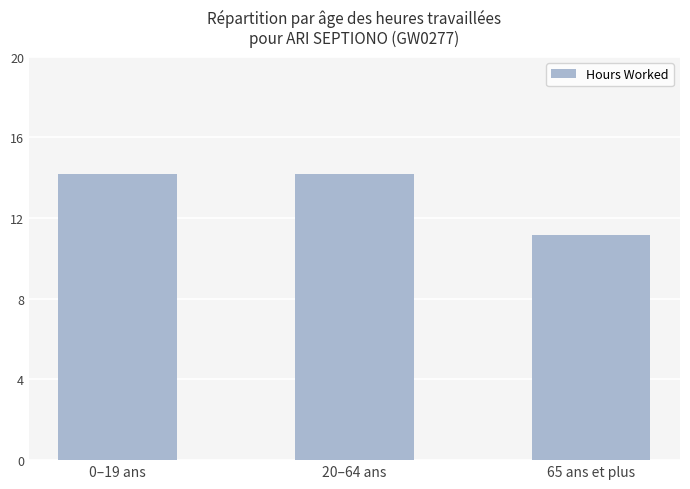

Reading right to left, transcribe all the data shown in this chart.

11.1	14.2	14.2